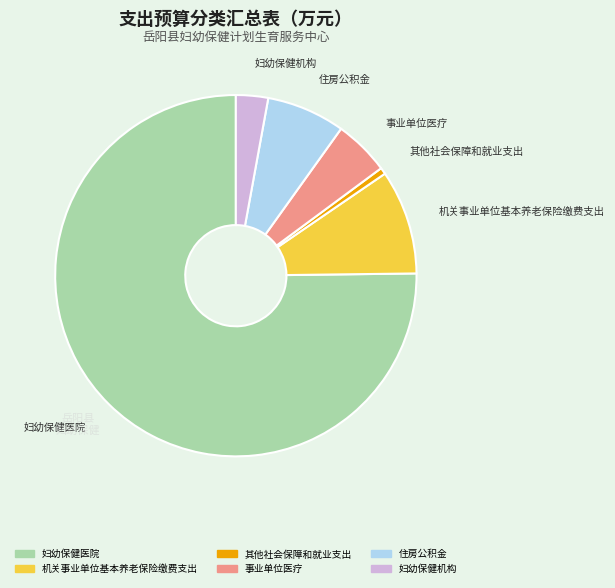

What is the smallest slice in the pie chart?

其他社会保障和就业支出